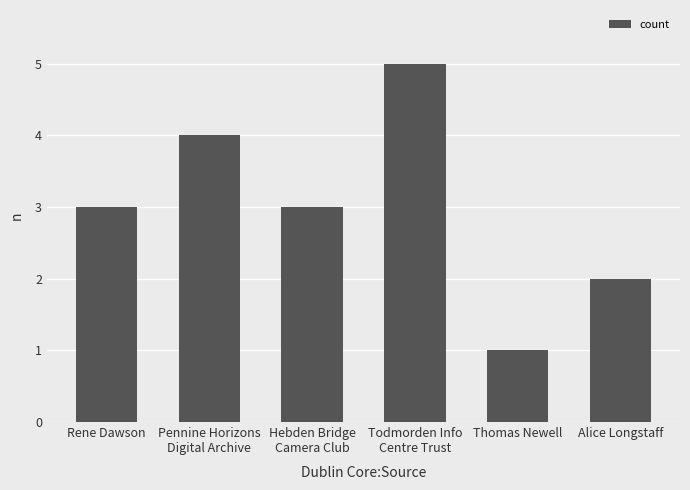

Reading right to left, extract all data points from this chart.

Alice Longstaff=2	Thomas Newell=1	Todmorden Info
Centre Trust=5	Hebden Bridge
Camera Club=3	Pennine Horizons
Digital Archive=4	Rene Dawson=3